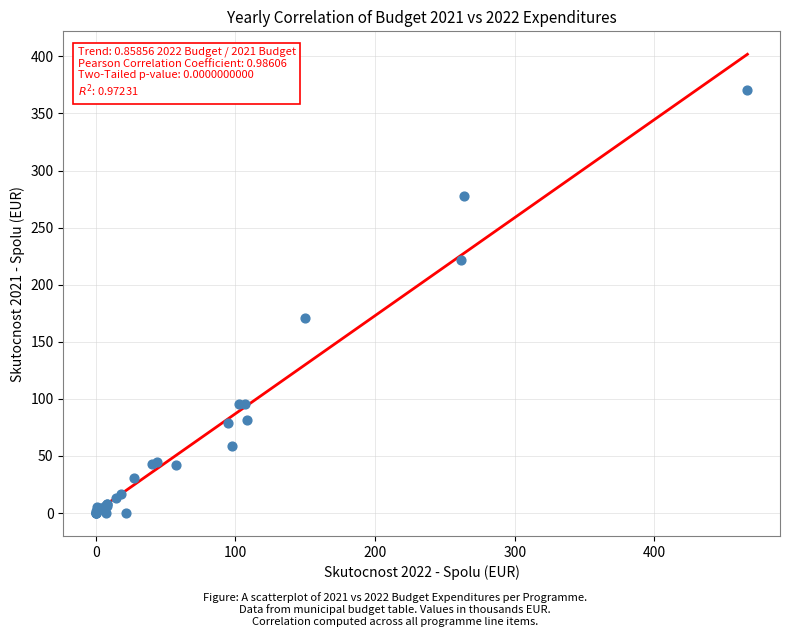

What Y value in the scatter plot is closest to 185?

170.8